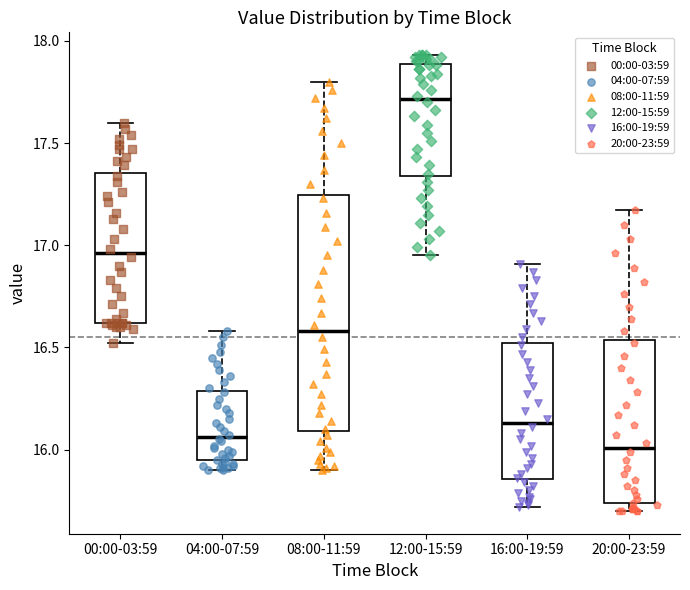

Reading left to right, transcribe this box plot: for each box, give where its median line is, the range the box spans, and where its two whiskers end, as read against the y-axis. The values are not printed on the chart, so give them approximately, as read against the axis.

00:00-03:59: median 16.95, box 16.60 to 17.35, whiskers 16.50 to 17.60
04:00-07:59: median 16.05, box 15.95 to 16.30, whiskers 15.90 to 16.60
08:00-11:59: median 16.60, box 16.10 to 17.25, whiskers 15.90 to 17.80
12:00-15:59: median 17.70, box 17.35 to 17.90, whiskers 16.95 to 17.95
16:00-19:59: median 16.15, box 15.85 to 16.50, whiskers 15.70 to 16.90
20:00-23:59: median 16.00, box 15.75 to 16.55, whiskers 15.70 to 17.15